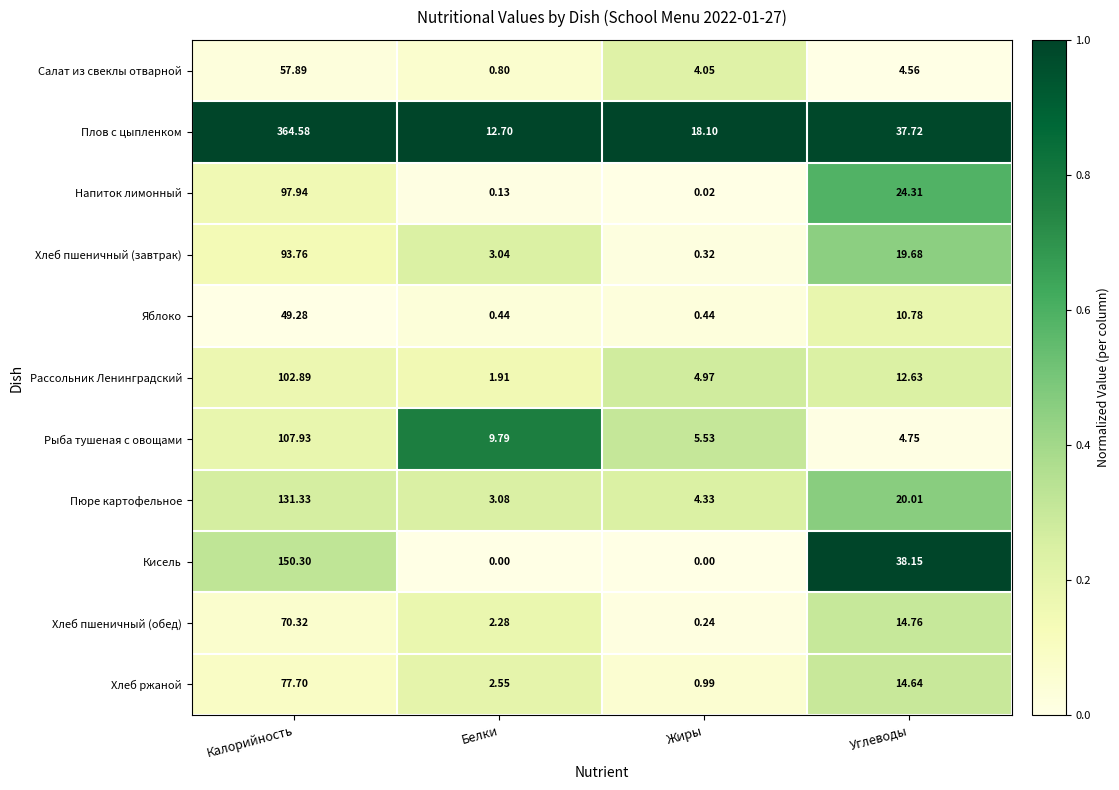

What is the difference between the highest and lowest values at Жиры?

18.1